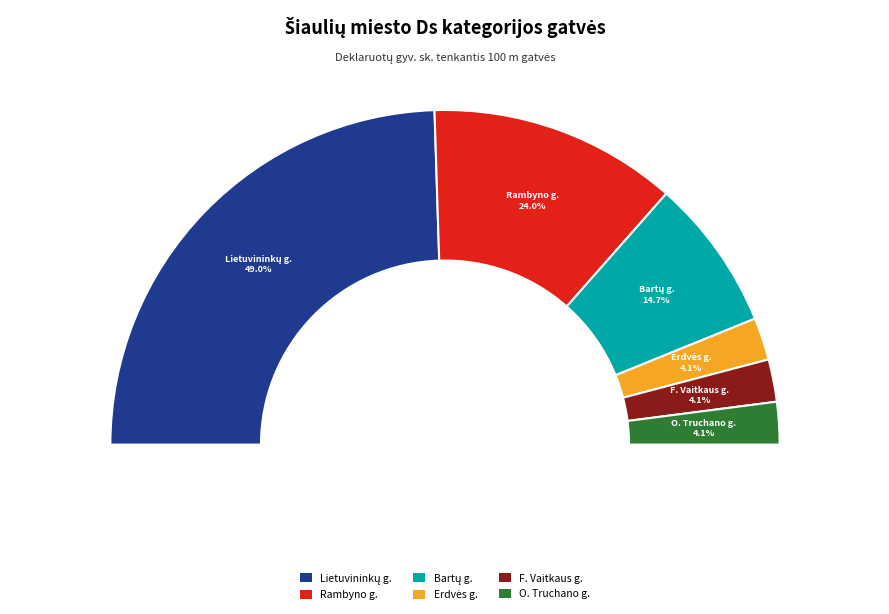

What percentage is the Bartų g. slice, to the nearest percent?

15%